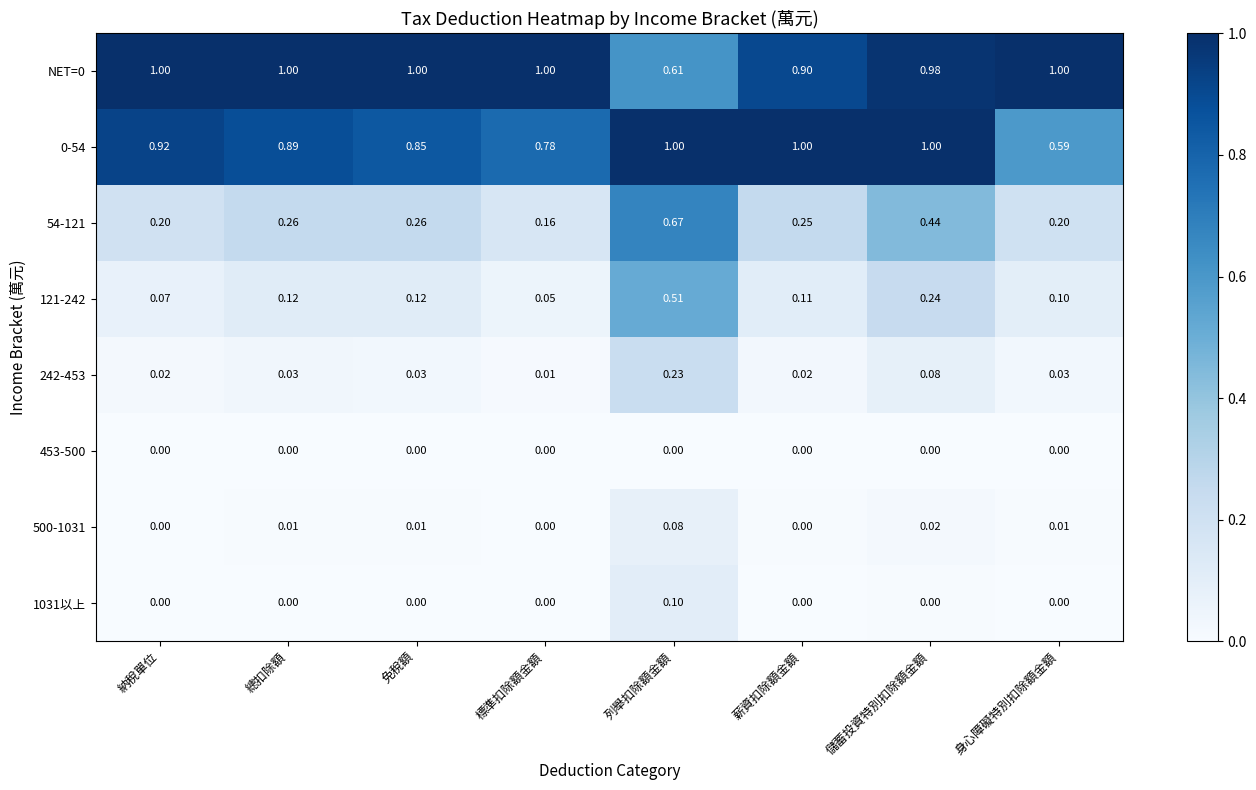

Is the value of 1031以上 at 列舉扣除額金額 greater than the value of 500-1031 at 標準扣除額金額?

Yes